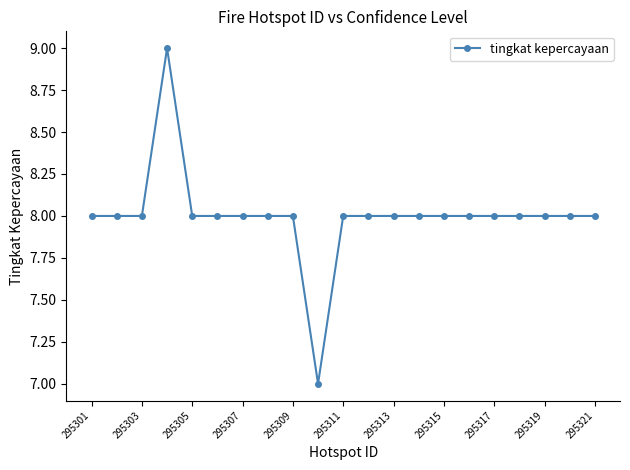

What is the value of the 12th point from the left?

8